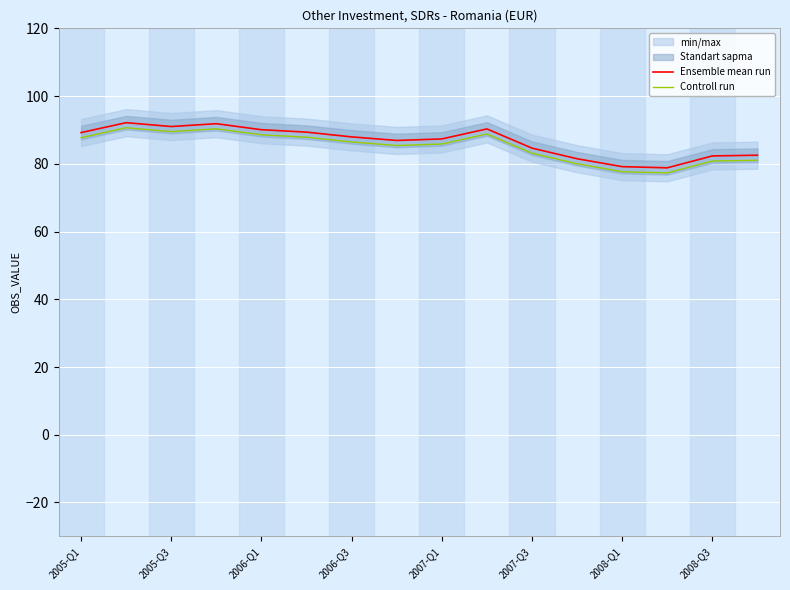

Is it true that Ensemble mean run equals 136.1 at 2008-Q3?

False